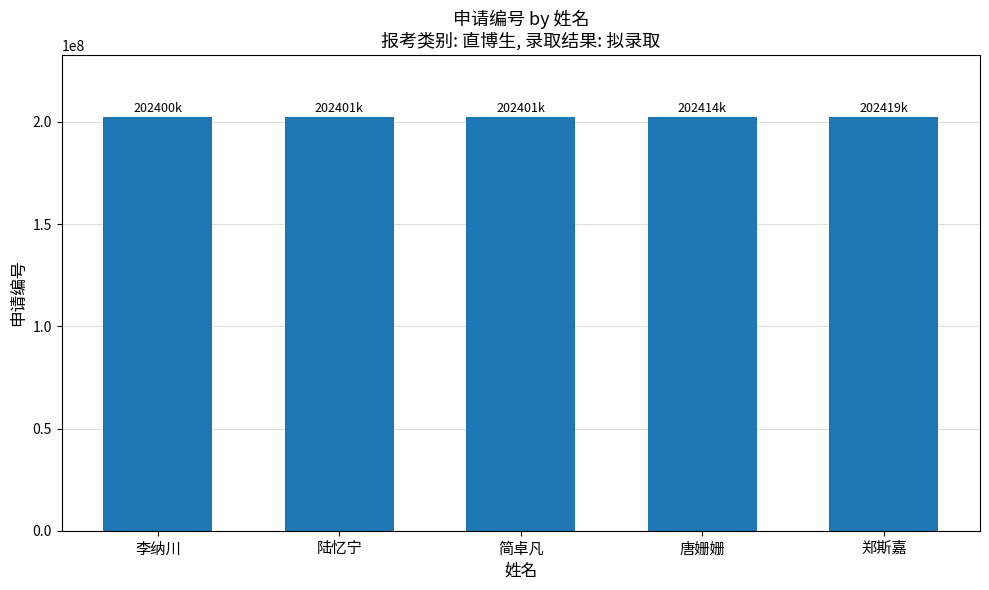

Does the chart contain any negative values?

No